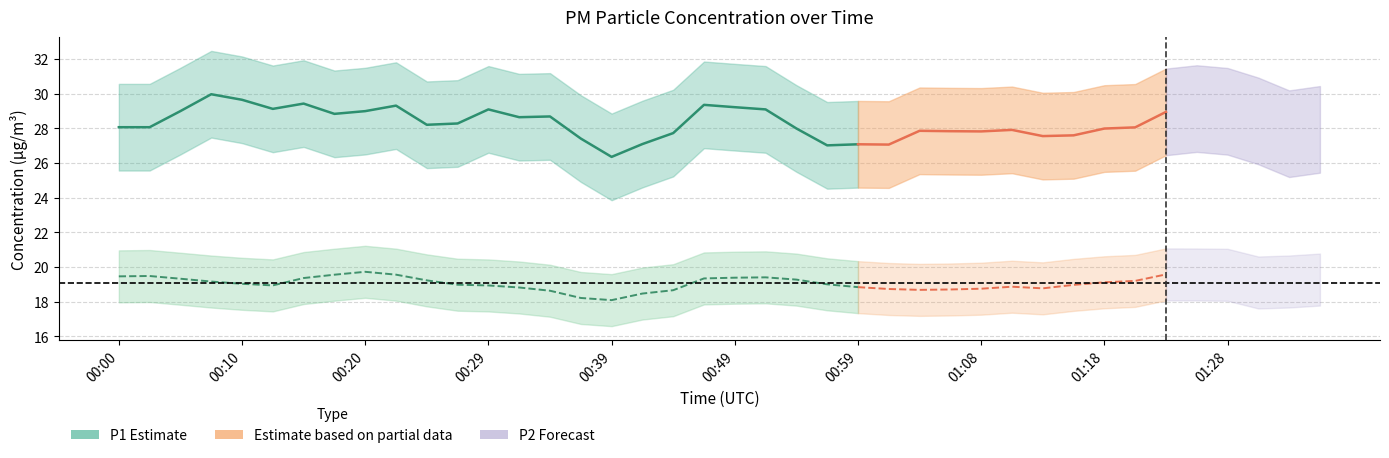

Which series has the largest total across all categories?

P1